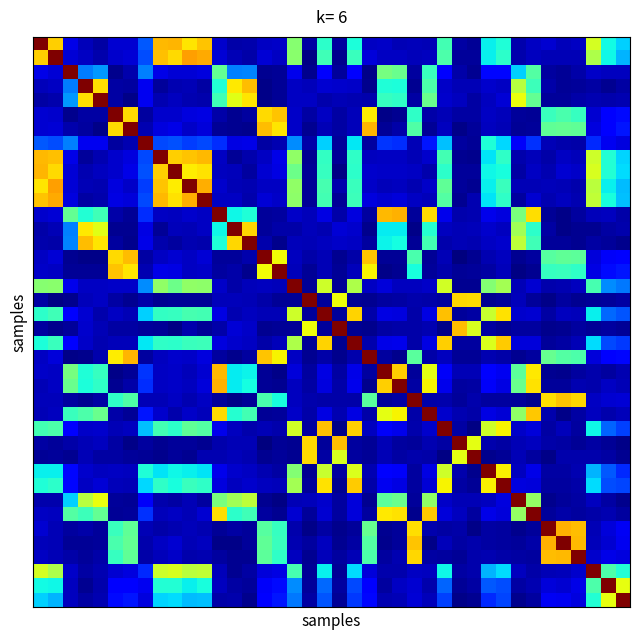

Which label corresponds to the smallest value in the chart?

28